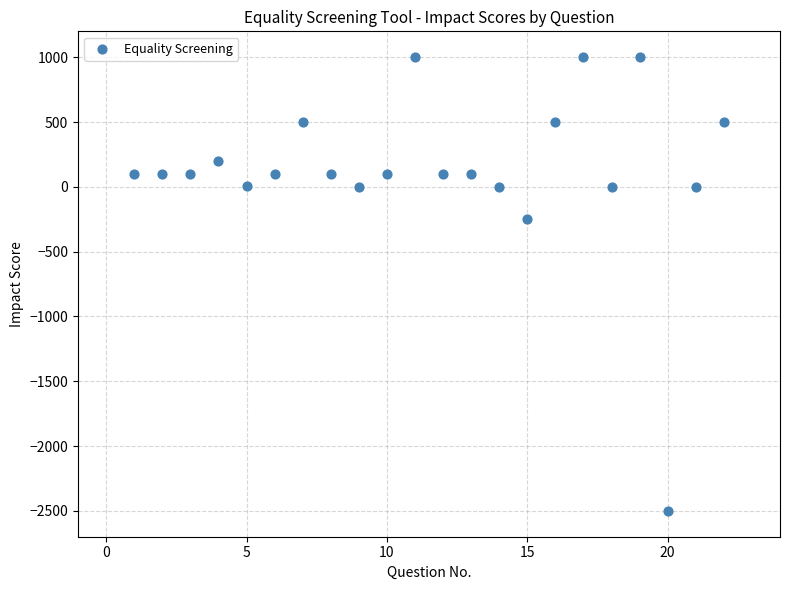

What Y value in the scatter plot is closest to -750?

-250